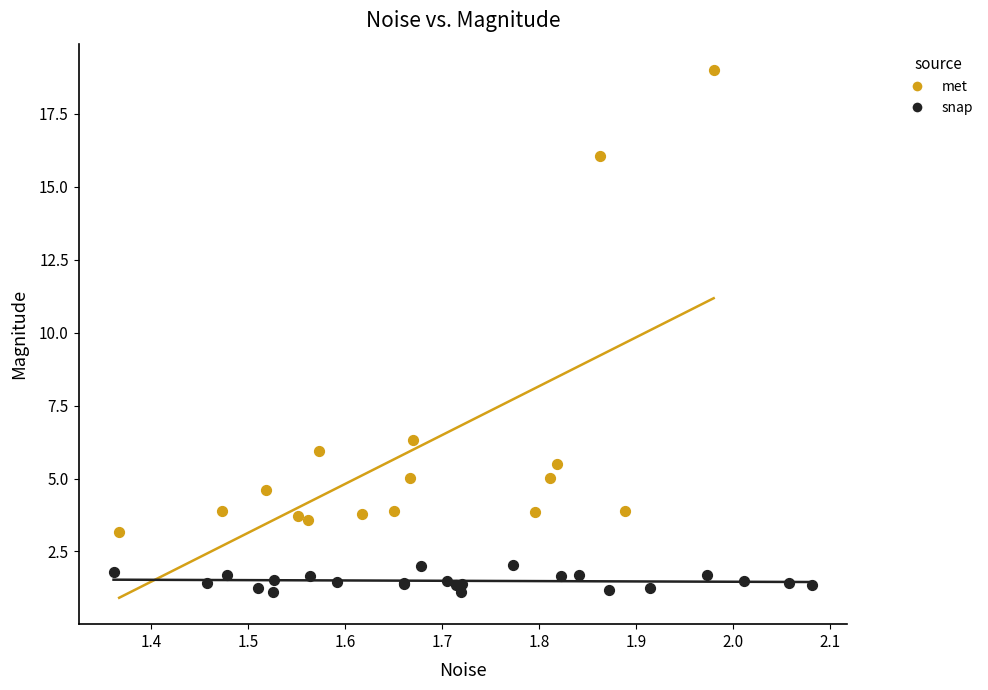

What are all the series names shown in the legend?

met, snap